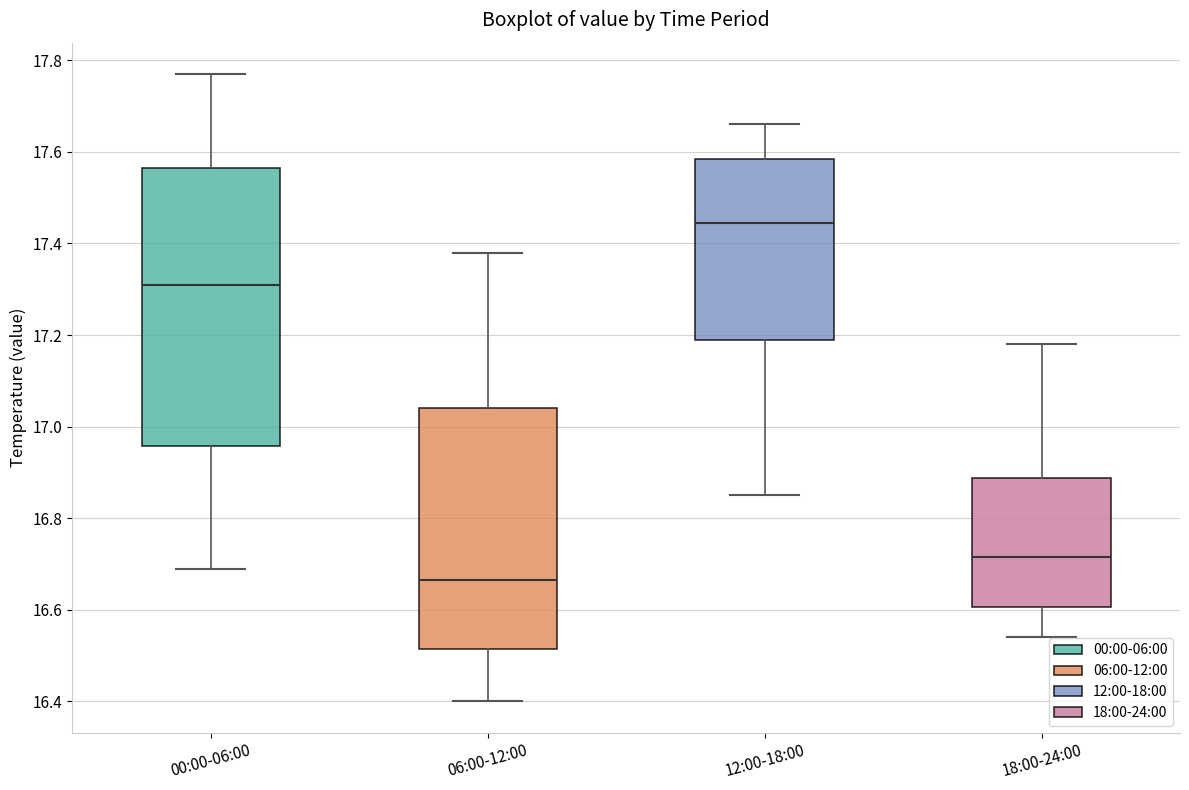

Where does the median line of the box for 12:00-18:00 sit on the y-axis? The values are not printed on the chart, so give them approximately, as read against the axis.

17.44